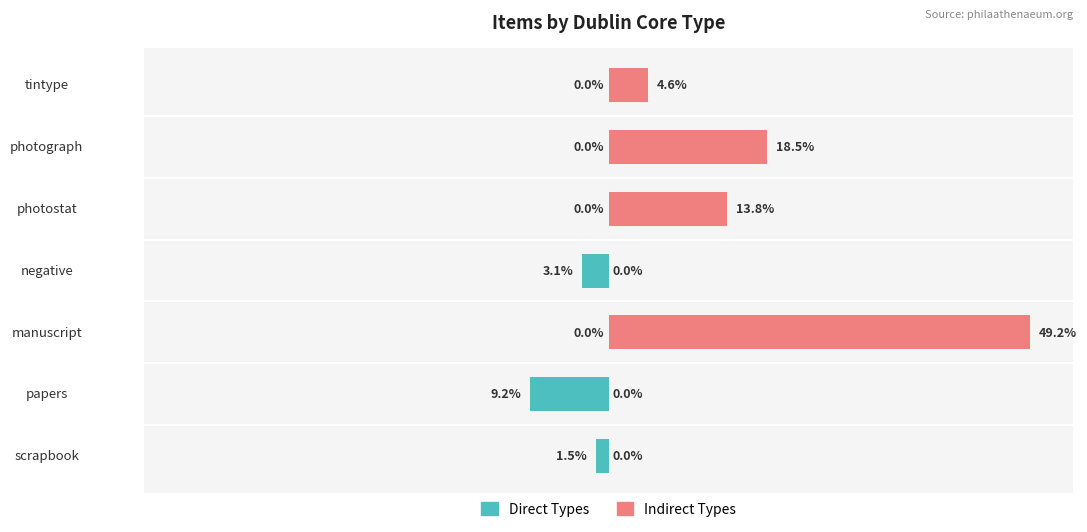

Count the number of categories in the chart.

7